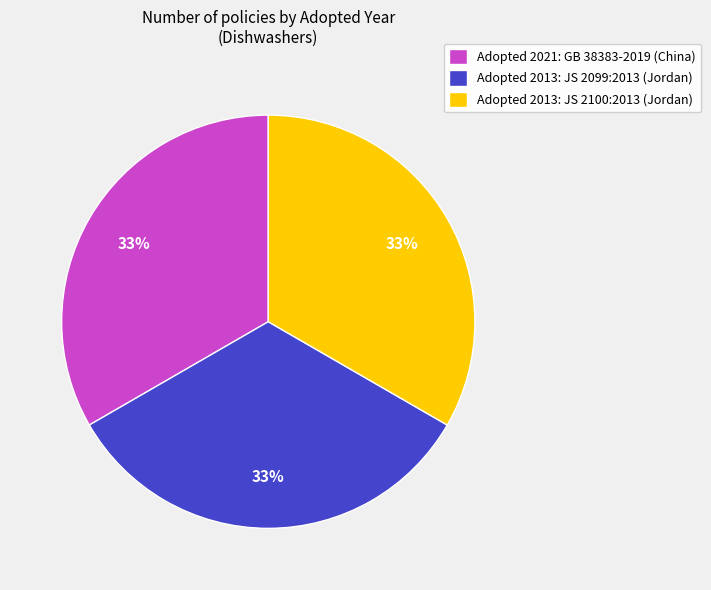

Does any single category account for the majority?

No